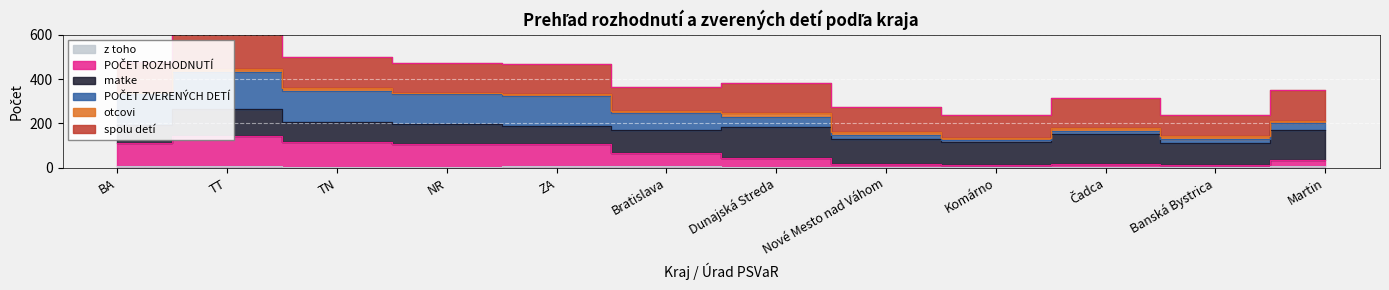

How many data points in z_toho are less than 6?

6